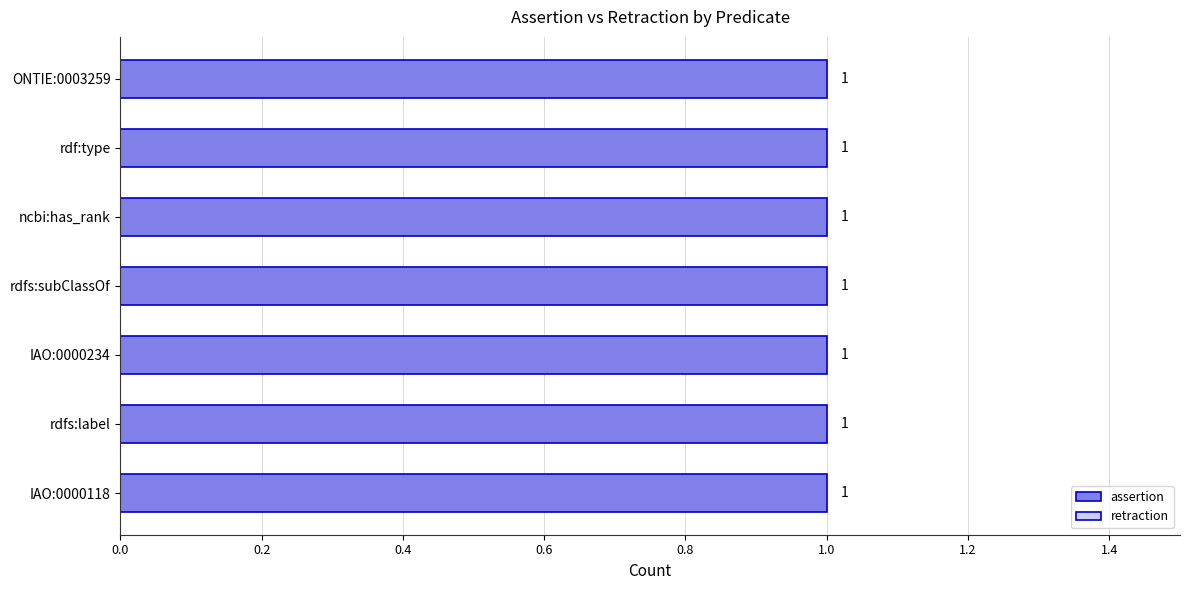

How many groups of bars are there?

7